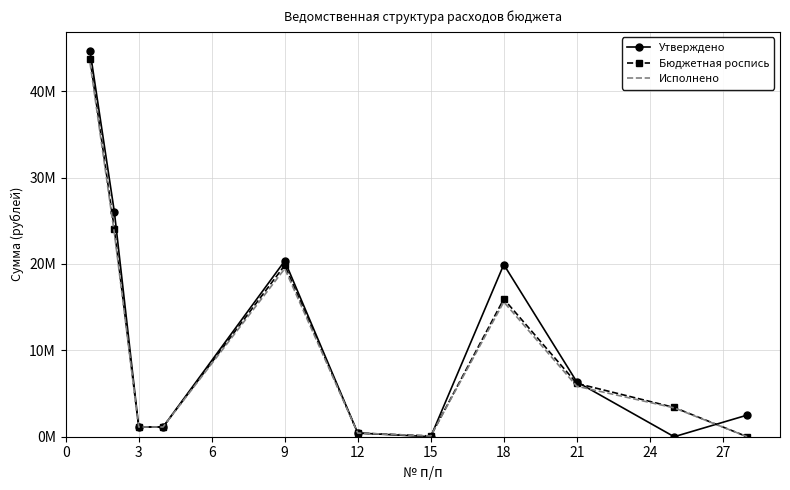

Rank the series by their maximum value, from highest to lowest.

Утверждено, Бюджетная роспись, Исполнено